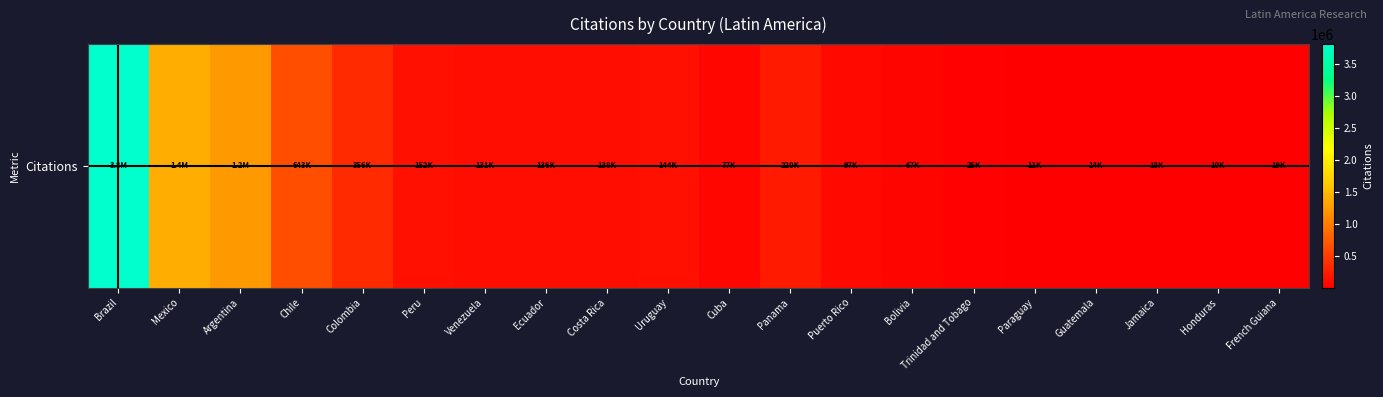

Which has a higher value, Costa Rica or Colombia?

Colombia